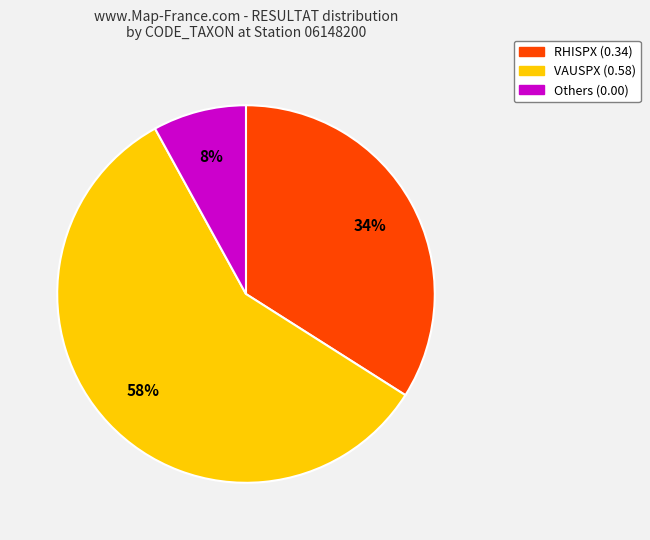

Is there a majority slice in this chart?

Yes